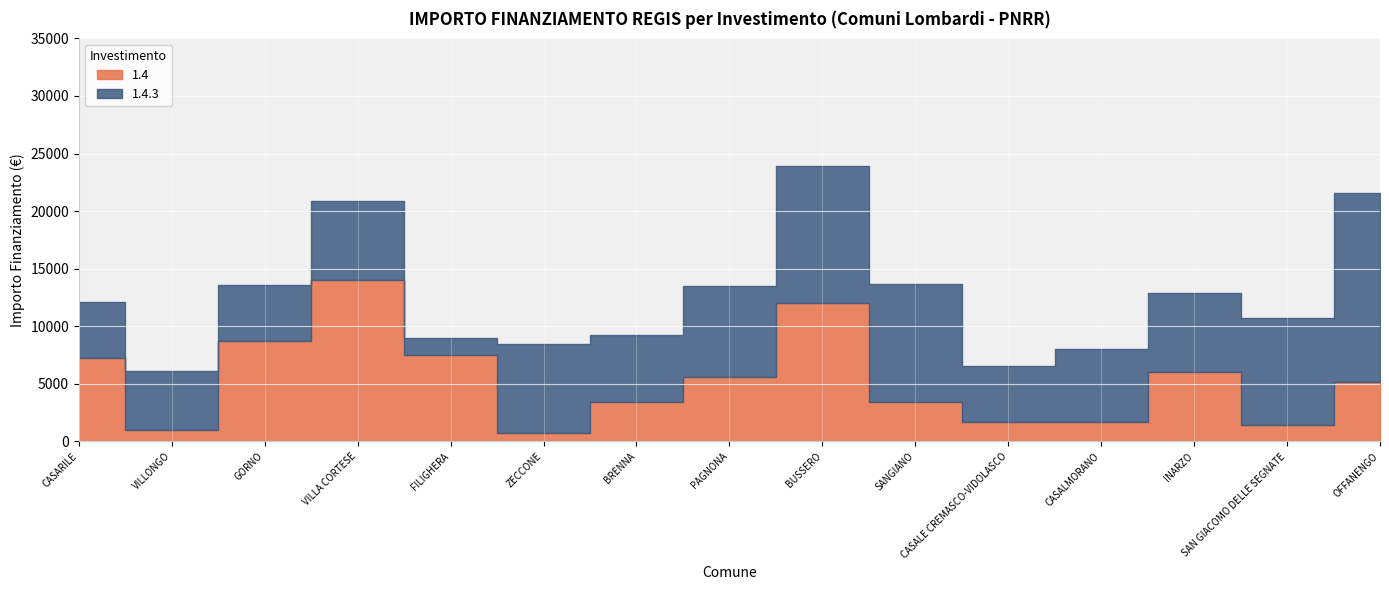

Which has a higher value, VILLONGO or GORNO?

GORNO